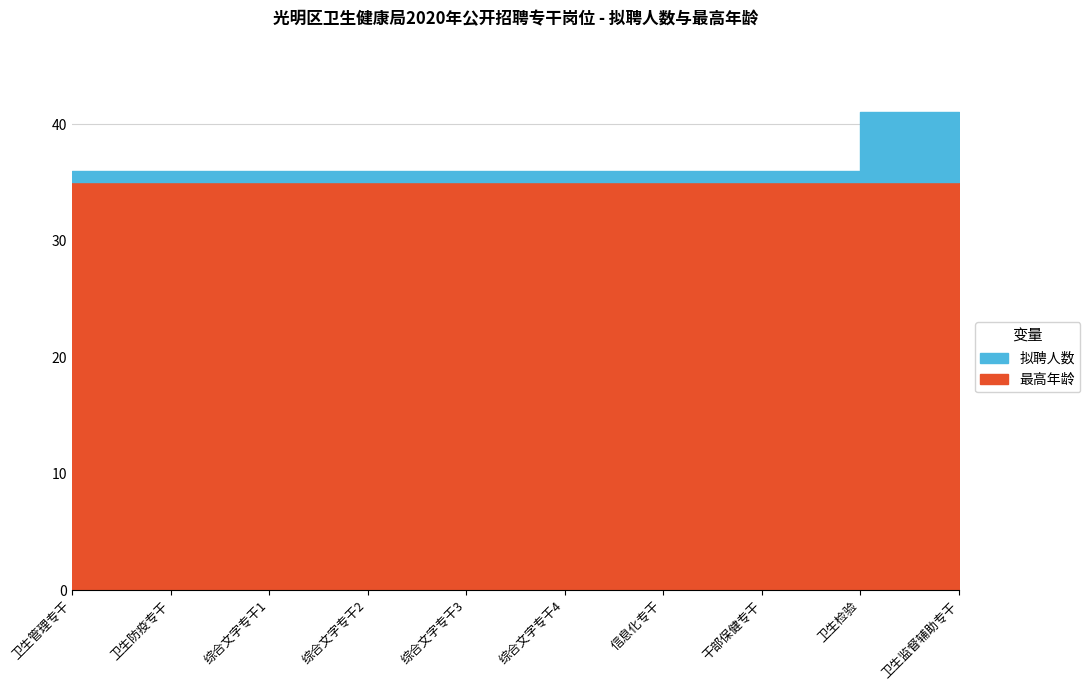

What is the maximum value for 最高年龄?

35